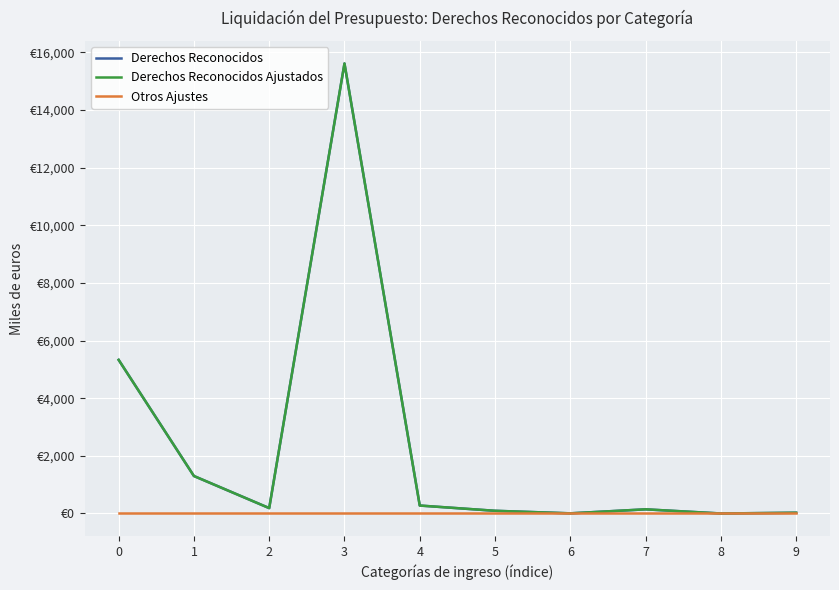

What is the maximum value shown in the chart?

15617.8